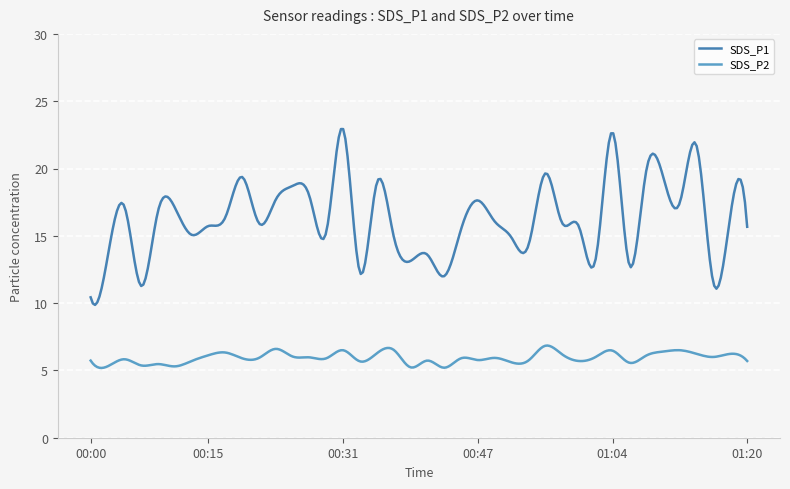

True or false: SDS_P1 and SDS_P2 cross at least once.

False